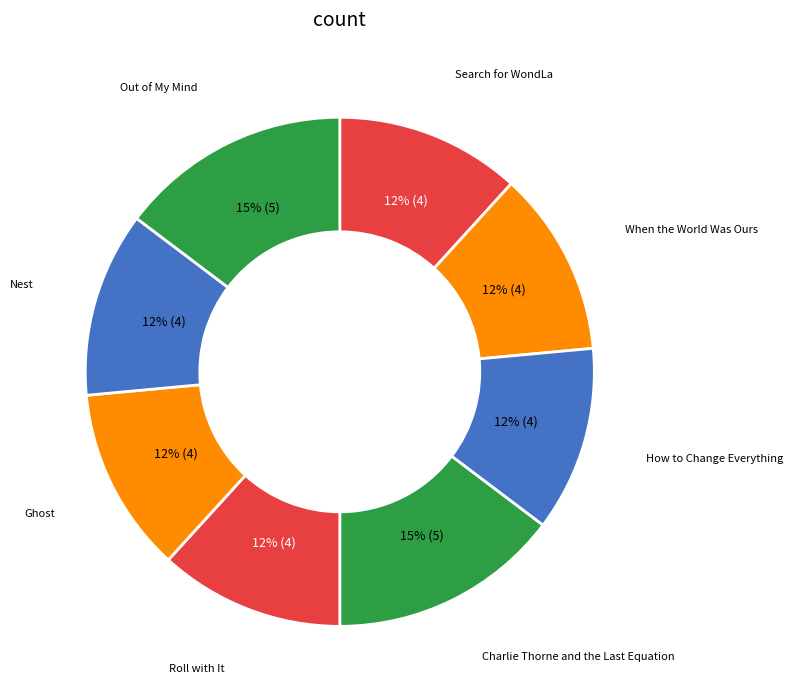

How many slices are in this pie chart?

8